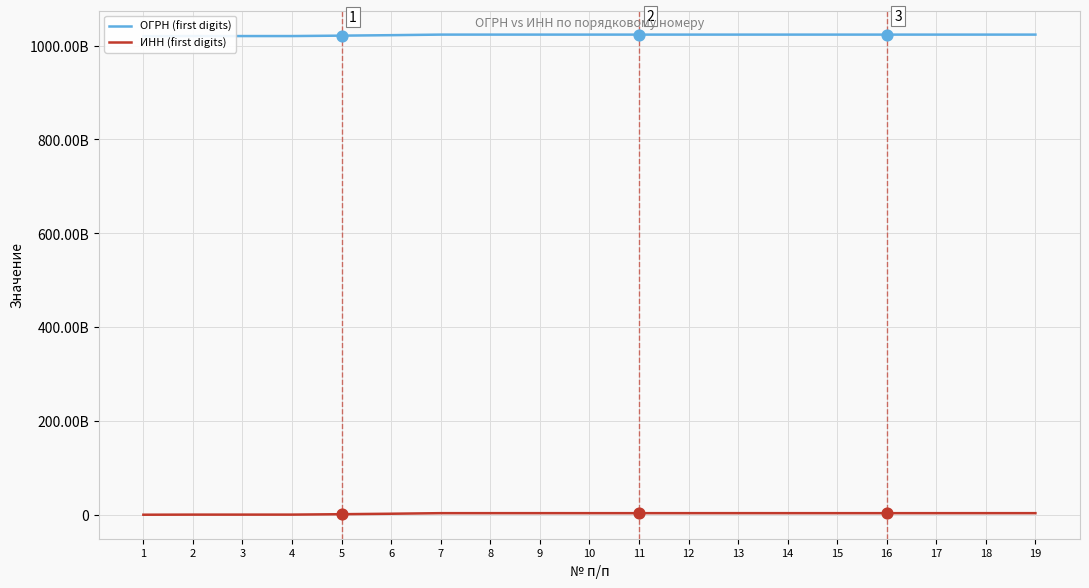

Which series reaches the minimum Y coordinate?

ИНН (first digits)